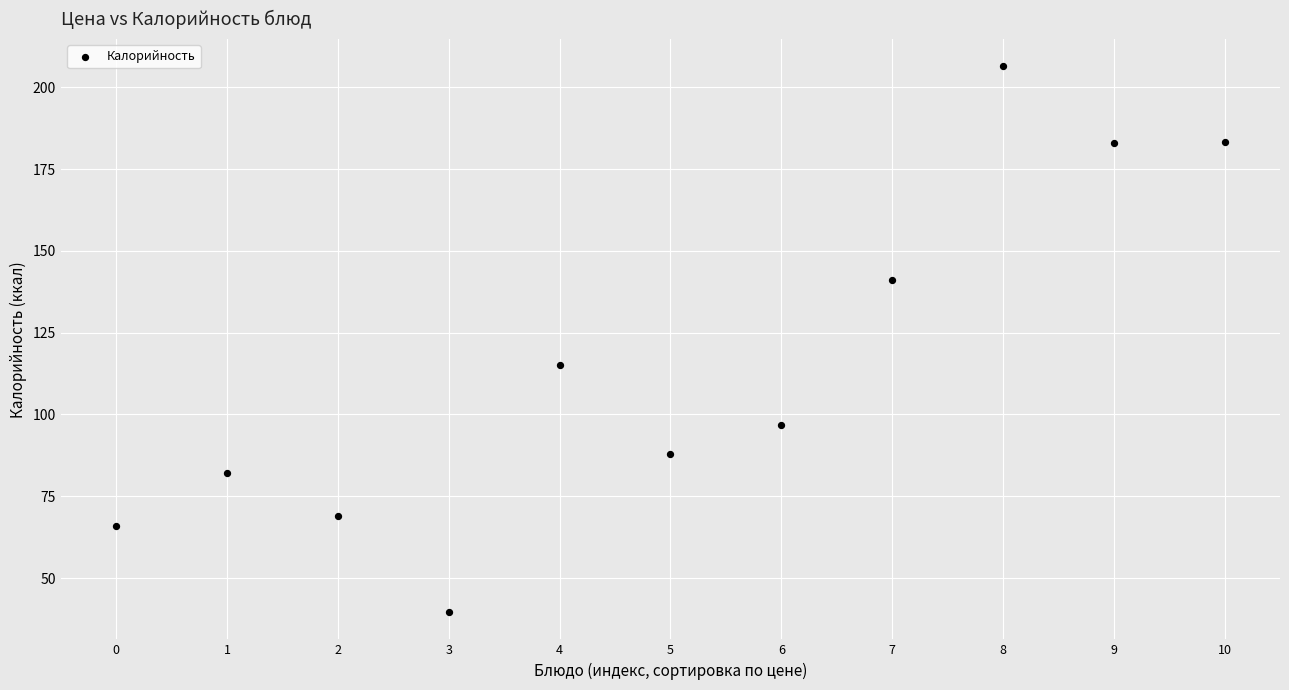

What Y value in the scatter plot is closest to 123?

115.0